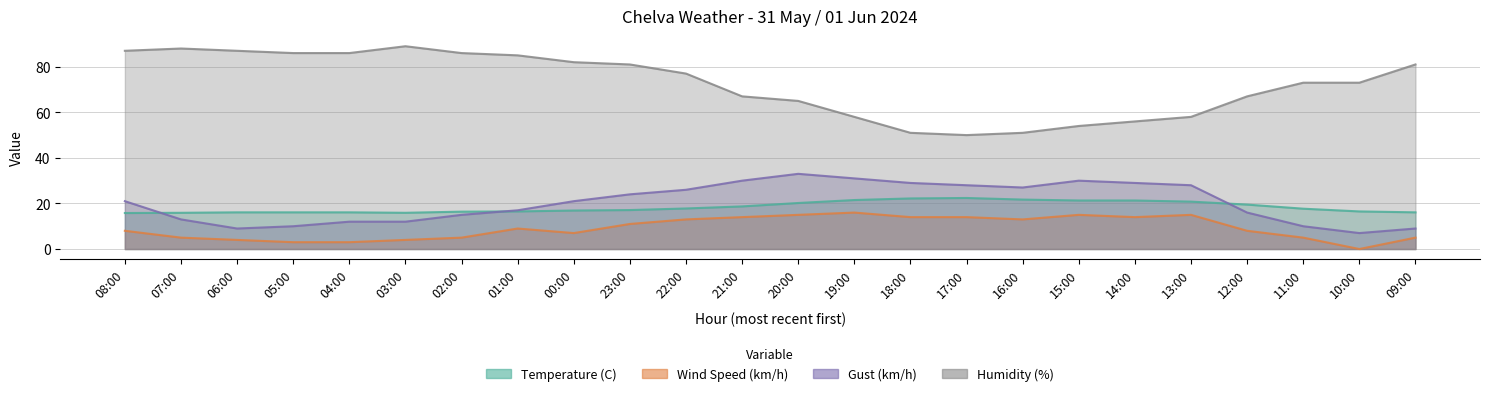

How many interior local peaks does the Humidity (%) series have?

2